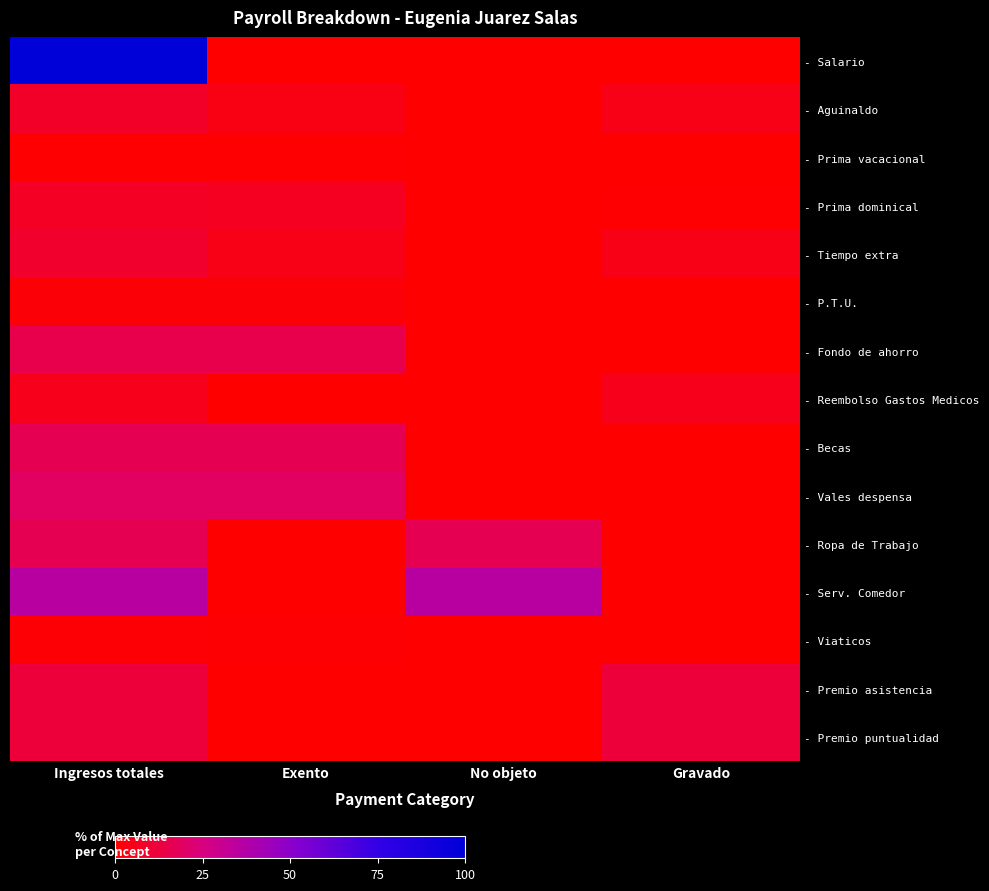

Which series has the largest total across all categories?

- Salario